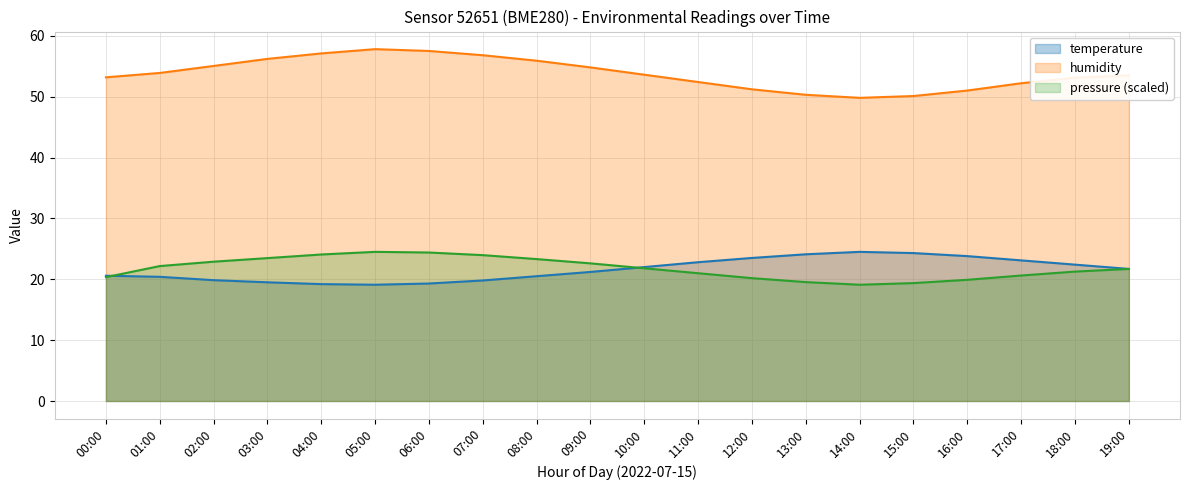

What is the difference between the maximum and minimum values in the pressure_norm series?

5.4